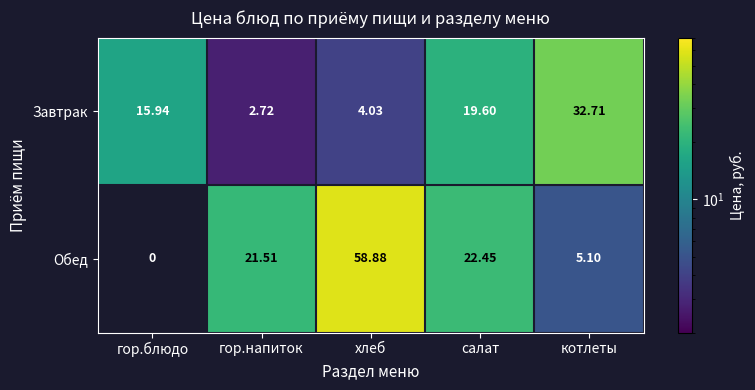

What is the difference between the highest and lowest values at котлеты?

27.6